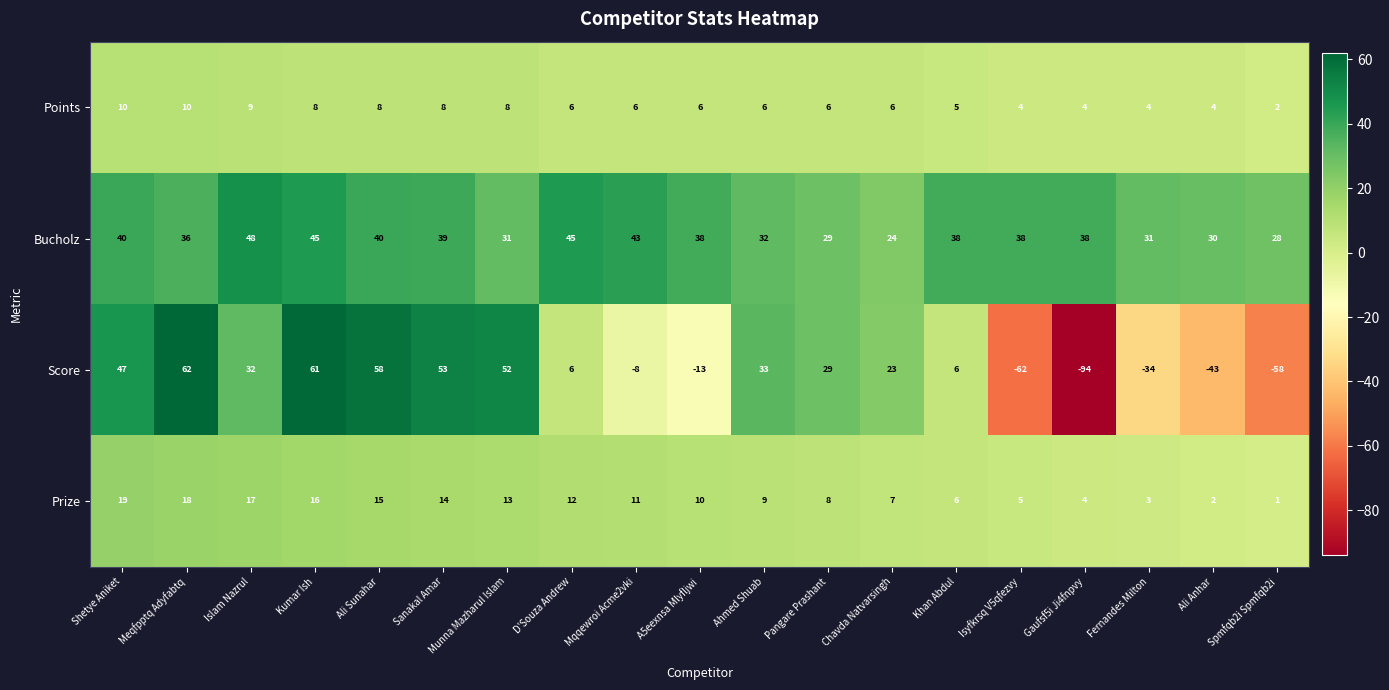

How many Points values are between 4 and 8?

15